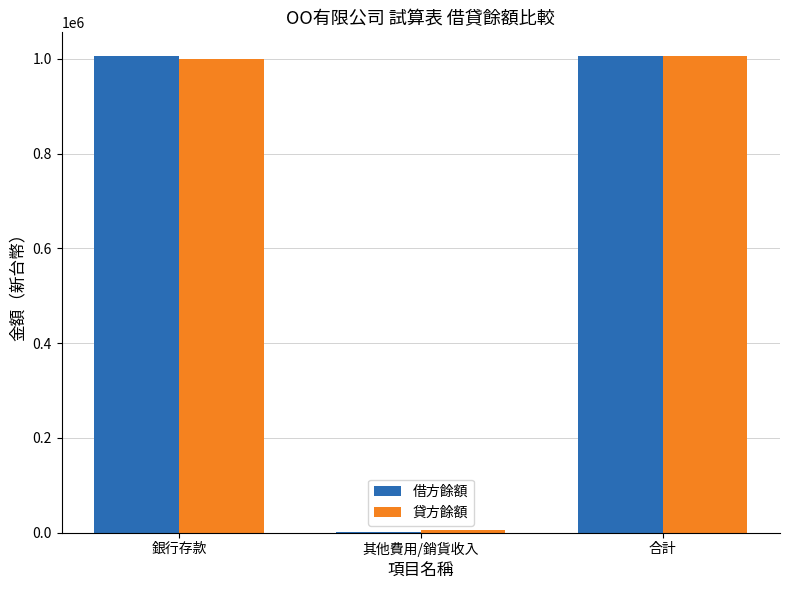

At which label is 貸方餘額 closest to 506000?

銀行存款